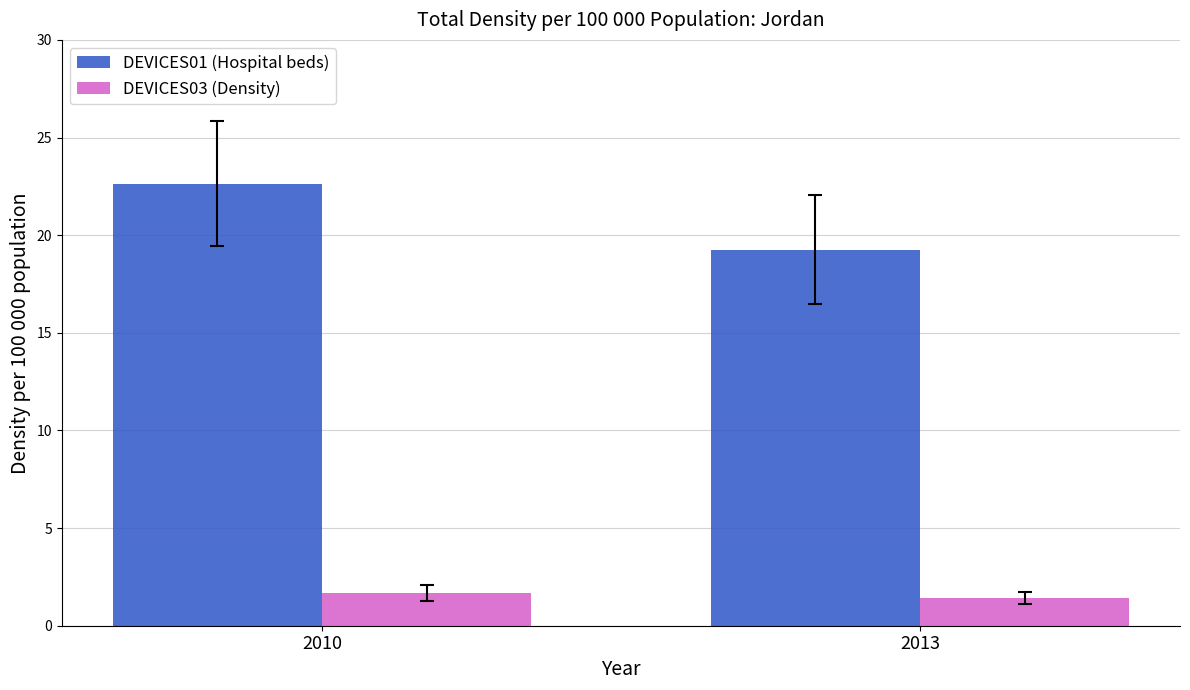

List the series in order of their peak value, highest first.

DEVICES01 (Hospital beds), DEVICES03 (Density)